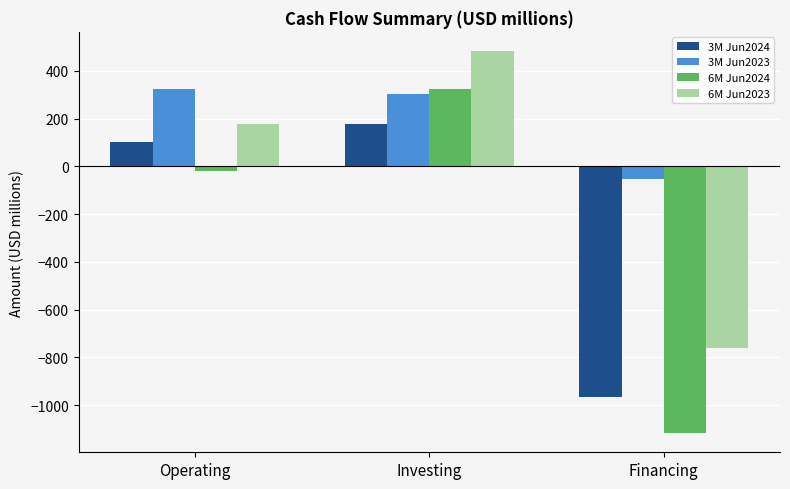

Which series changed the most between Operating and Investing?

6M Jun2024